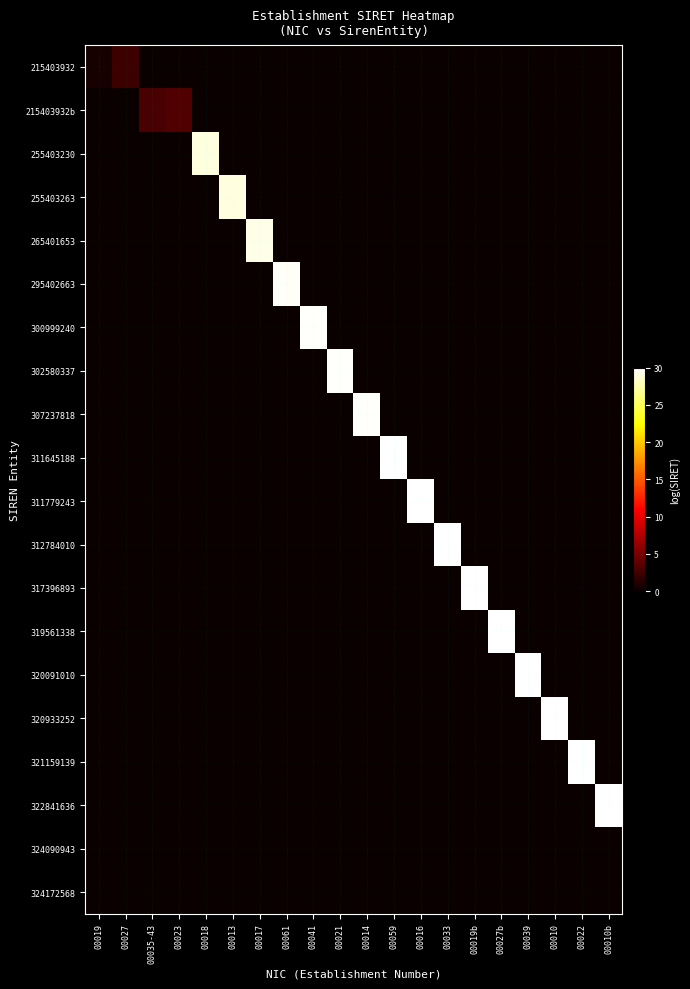

Reading left to right, transcribe all the data shown in this chart.

215403932: 00019=0.7	00027=2.3	00035-43=0.0	00023=0.0	00018=0.0	00013=0.0	00017=0.0	00061=0.0	00041=0.0	00021=0.0	00014=0.0	00059=0.0	00016=0.0	00033=0.0	00019b=0.0	00027b=0.0	00039=0.0	00010=0.0	00022=0.0	00010b=0.0
215403932b: 00019=0.0	00027=0.0	00035-43=2.9	00023=3.3	00018=0.0	00013=0.0	00017=0.0	00061=0.0	00041=0.0	00021=0.0	00014=0.0	00059=0.0	00016=0.0	00033=0.0	00019b=0.0	00027b=0.0	00039=0.0	00010=0.0	00022=0.0	00010b=0.0
255403230: 00019=0.0	00027=0.0	00035-43=0.0	00023=0.0	00018=29.0	00013=0.0	00017=0.0	00061=0.0	00041=0.0	00021=0.0	00014=0.0	00059=0.0	00016=0.0	00033=0.0	00019b=0.0	00027b=0.0	00039=0.0	00010=0.0	00022=0.0	00010b=0.0
255403263: 00019=0.0	00027=0.0	00035-43=0.0	00023=0.0	00018=0.0	00013=29.0	00017=0.0	00061=0.0	00041=0.0	00021=0.0	00014=0.0	00059=0.0	00016=0.0	00033=0.0	00019b=0.0	00027b=0.0	00039=0.0	00010=0.0	00022=0.0	00010b=0.0
265401653: 00019=0.0	00027=0.0	00035-43=0.0	00023=0.0	00018=0.0	00013=0.0	00017=29.2	00061=0.0	00041=0.0	00021=0.0	00014=0.0	00059=0.0	00016=0.0	00033=0.0	00019b=0.0	00027b=0.0	00039=0.0	00010=0.0	00022=0.0	00010b=0.0
295402663: 00019=0.0	00027=0.0	00035-43=0.0	00023=0.0	00018=0.0	00013=0.0	00017=0.0	00061=29.7	00041=0.0	00021=0.0	00014=0.0	00059=0.0	00016=0.0	00033=0.0	00019b=0.0	00027b=0.0	00039=0.0	00010=0.0	00022=0.0	00010b=0.0
300999240: 00019=0.0	00027=0.0	00035-43=0.0	00023=0.0	00018=0.0	00013=0.0	00017=0.0	00061=0.0	00041=29.8	00021=0.0	00014=0.0	00059=0.0	00016=0.0	00033=0.0	00019b=0.0	00027b=0.0	00039=0.0	00010=0.0	00022=0.0	00010b=0.0
302580337: 00019=0.0	00027=0.0	00035-43=0.0	00023=0.0	00018=0.0	00013=0.0	00017=0.0	00061=0.0	00041=0.0	00021=29.8	00014=0.0	00059=0.0	00016=0.0	00033=0.0	00019b=0.0	00027b=0.0	00039=0.0	00010=0.0	00022=0.0	00010b=0.0
307237818: 00019=0.0	00027=0.0	00035-43=0.0	00023=0.0	00018=0.0	00013=0.0	00017=0.0	00061=0.0	00041=0.0	00021=0.0	00014=29.8	00059=0.0	00016=0.0	00033=0.0	00019b=0.0	00027b=0.0	00039=0.0	00010=0.0	00022=0.0	00010b=0.0
311645188: 00019=0.0	00027=0.0	00035-43=0.0	00023=0.0	00018=0.0	00013=0.0	00017=0.0	00061=0.0	00041=0.0	00021=0.0	00014=0.0	00059=29.9	00016=0.0	00033=0.0	00019b=0.0	00027b=0.0	00039=0.0	00010=0.0	00022=0.0	00010b=0.0
311779243: 00019=0.0	00027=0.0	00035-43=0.0	00023=0.0	00018=0.0	00013=0.0	00017=0.0	00061=0.0	00041=0.0	00021=0.0	00014=0.0	00059=0.0	00016=29.9	00033=0.0	00019b=0.0	00027b=0.0	00039=0.0	00010=0.0	00022=0.0	00010b=0.0
312784010: 00019=0.0	00027=0.0	00035-43=0.0	00023=0.0	00018=0.0	00013=0.0	00017=0.0	00061=0.0	00041=0.0	00021=0.0	00014=0.0	00059=0.0	00016=0.0	00033=29.9	00019b=0.0	00027b=0.0	00039=0.0	00010=0.0	00022=0.0	00010b=0.0
317396893: 00019=0.0	00027=0.0	00035-43=0.0	00023=0.0	00018=0.0	00013=0.0	00017=0.0	00061=0.0	00041=0.0	00021=0.0	00014=0.0	00059=0.0	00016=0.0	00033=0.0	00019b=30.0	00027b=0.0	00039=0.0	00010=0.0	00022=0.0	00010b=0.0
319561338: 00019=0.0	00027=0.0	00035-43=0.0	00023=0.0	00018=0.0	00013=0.0	00017=0.0	00061=0.0	00041=0.0	00021=0.0	00014=0.0	00059=0.0	00016=0.0	00033=0.0	00019b=0.0	00027b=30.0	00039=0.0	00010=0.0	00022=0.0	00010b=0.0
320091010: 00019=0.0	00027=0.0	00035-43=0.0	00023=0.0	00018=0.0	00013=0.0	00017=0.0	00061=0.0	00041=0.0	00021=0.0	00014=0.0	00059=0.0	00016=0.0	00033=0.0	00019b=0.0	00027b=0.0	00039=30.0	00010=0.0	00022=0.0	00010b=0.0
320933252: 00019=0.0	00027=0.0	00035-43=0.0	00023=0.0	00018=0.0	00013=0.0	00017=0.0	00061=0.0	00041=0.0	00021=0.0	00014=0.0	00059=0.0	00016=0.0	00033=0.0	00019b=0.0	00027b=0.0	00039=0.0	00010=30.0	00022=0.0	00010b=0.0
321159139: 00019=0.0	00027=0.0	00035-43=0.0	00023=0.0	00018=0.0	00013=0.0	00017=0.0	00061=0.0	00041=0.0	00021=0.0	00014=0.0	00059=0.0	00016=0.0	00033=0.0	00019b=0.0	00027b=0.0	00039=0.0	00010=0.0	00022=30.0	00010b=0.0
322841636: 00019=0.0	00027=0.0	00035-43=0.0	00023=0.0	00018=0.0	00013=0.0	00017=0.0	00061=0.0	00041=0.0	00021=0.0	00014=0.0	00059=0.0	00016=0.0	00033=0.0	00019b=0.0	00027b=0.0	00039=0.0	00010=0.0	00022=0.0	00010b=30.0
324090943: 00019=0.0	00027=0.0	00035-43=0.0	00023=0.0	00018=0.0	00013=0.0	00017=0.0	00061=0.0	00041=0.0	00021=0.0	00014=0.0	00059=0.0	00016=0.0	00033=0.0	00019b=0.0	00027b=0.0	00039=0.0	00010=0.0	00022=0.0	00010b=0.0
324172568: 00019=0.0	00027=0.0	00035-43=0.0	00023=0.0	00018=0.0	00013=0.0	00017=0.0	00061=0.0	00041=0.0	00021=0.0	00014=0.0	00059=0.0	00016=0.0	00033=0.0	00019b=0.0	00027b=0.0	00039=0.0	00010=0.0	00022=0.0	00010b=0.0